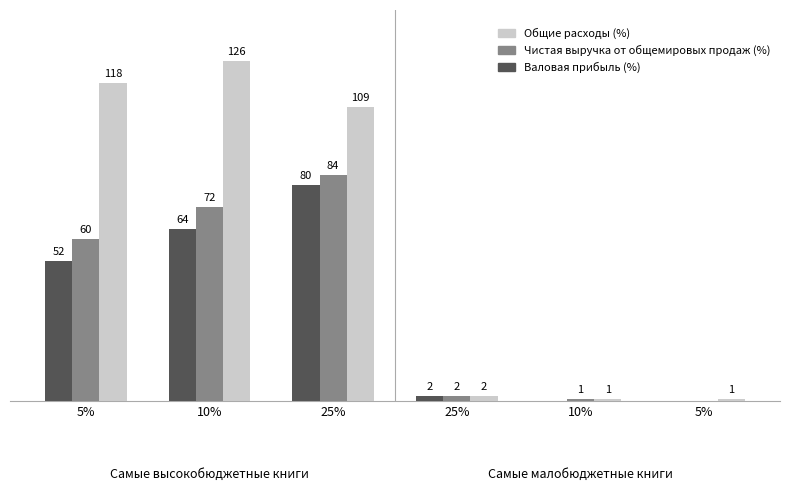

What is the label of the 5th bar from the left?

10%